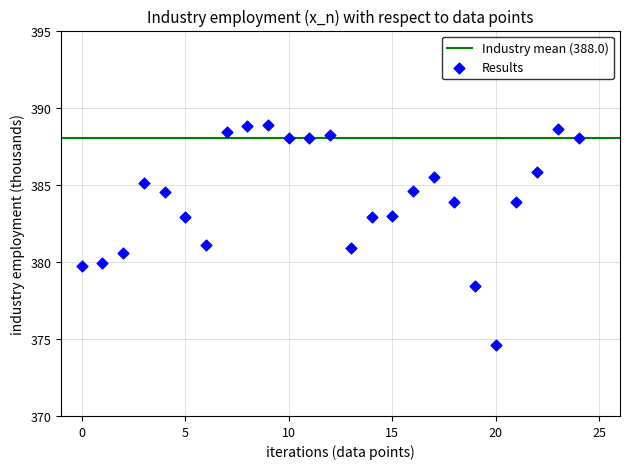

What is the range of Y values (max minus min)?

14.3